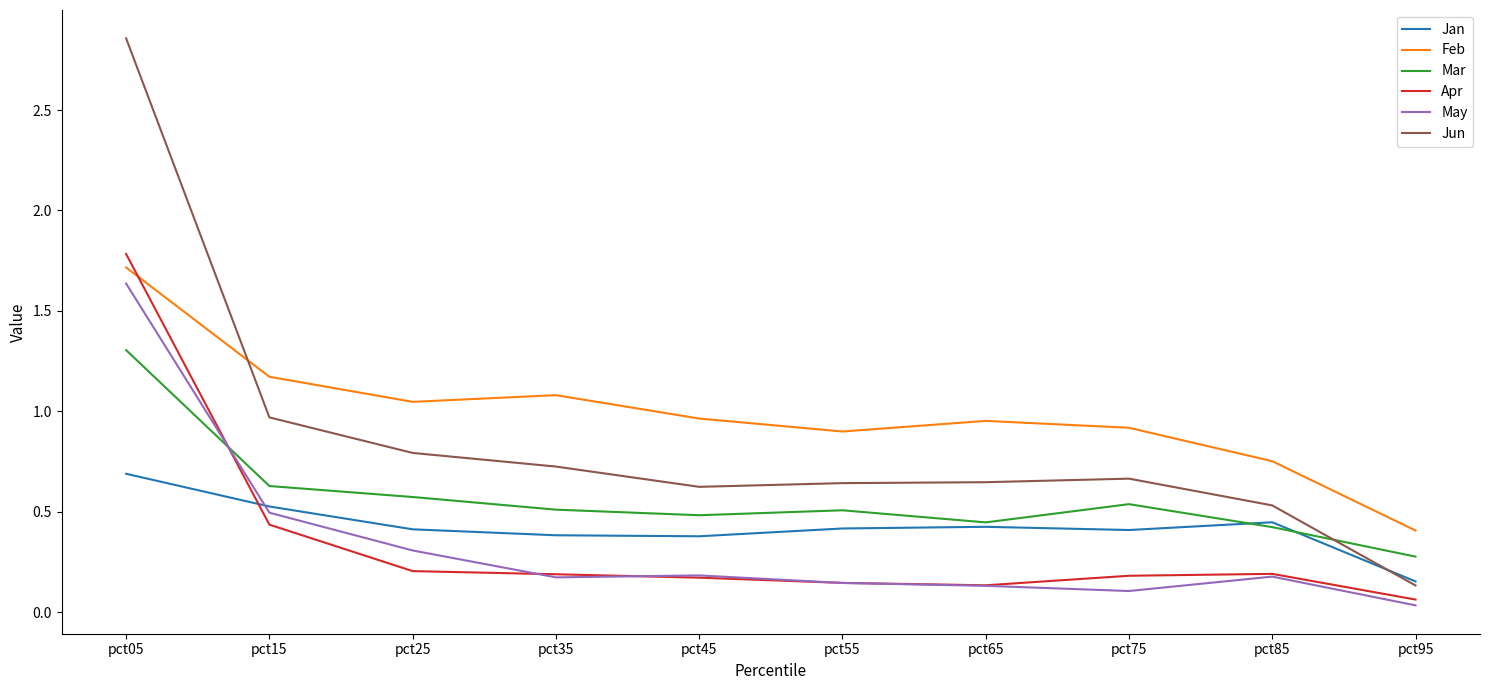

Does the chart display data point markers on the line(s)?

No